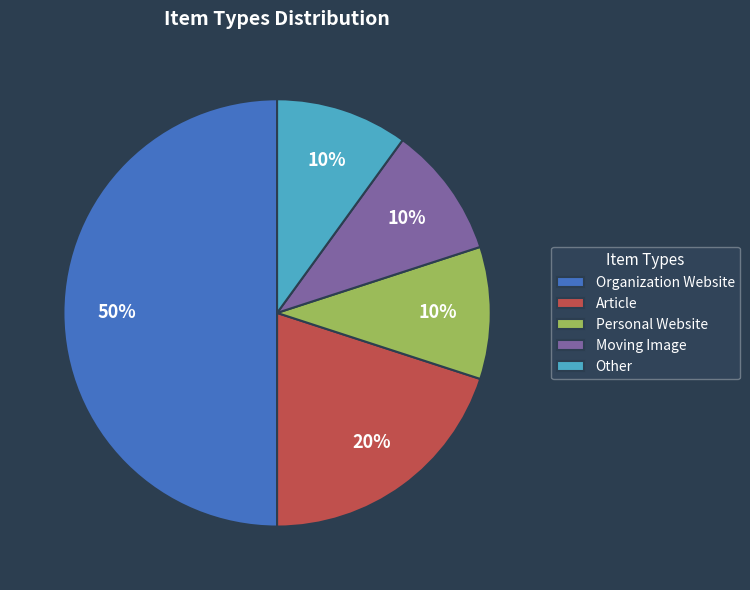

Count the number of slices in the pie.

5